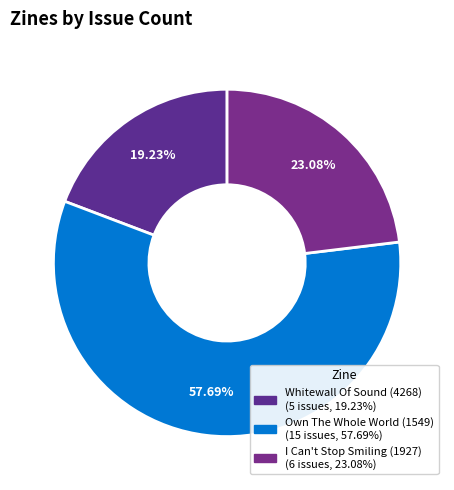

Count the number of slices in the pie.

3